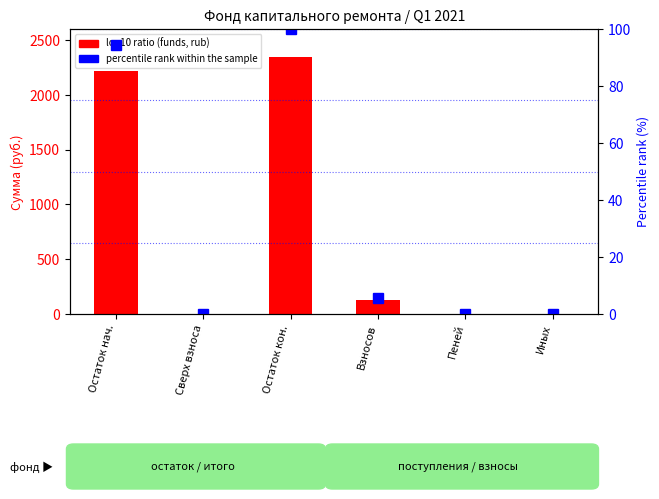

What position from the left is Сверх взноса?

2